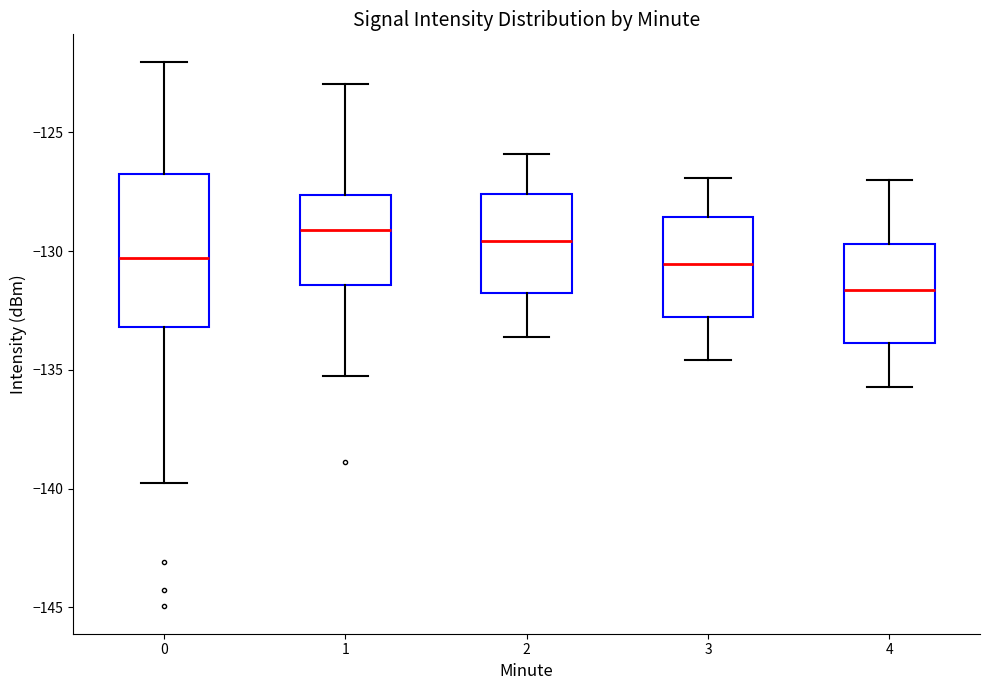

Which box is the tallest, from its lower edge to its upper edge?

0